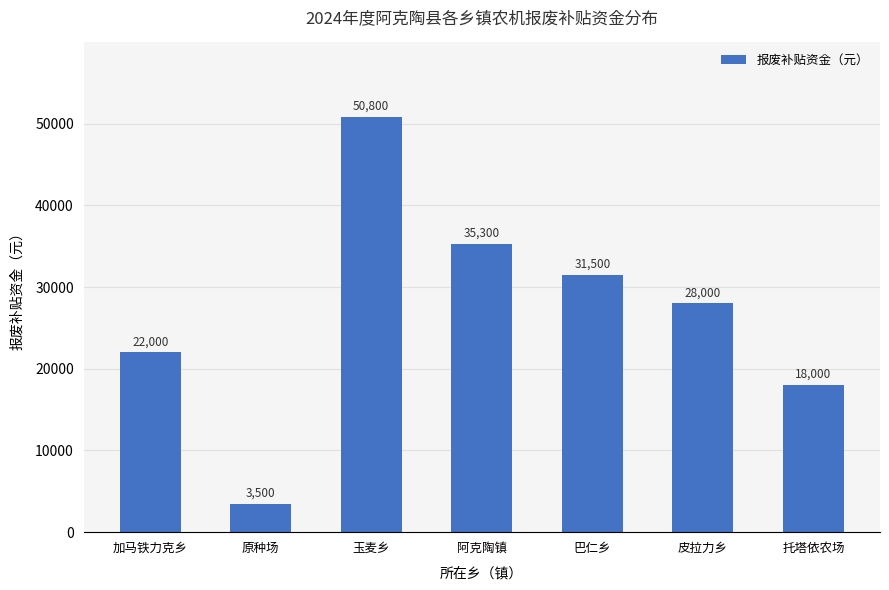

Reading right to left, what are all the values shown in this chart?

托塔依农场=18000	皮拉力乡=28000	巴仁乡=31500	阿克陶镇=35300	玉麦乡=50800	原种场=3500	加马铁力克乡=22000